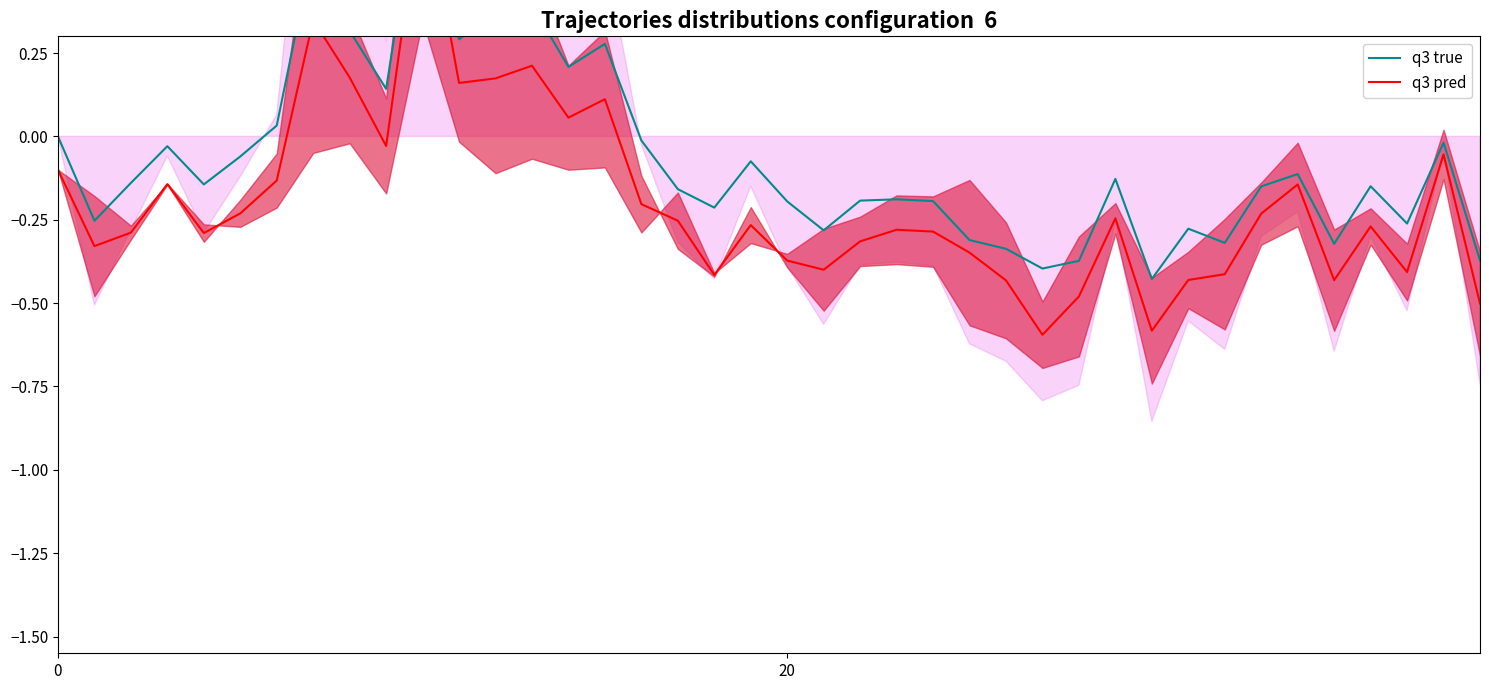

True or false: q3 true has a value of 0.3 at 8.

True